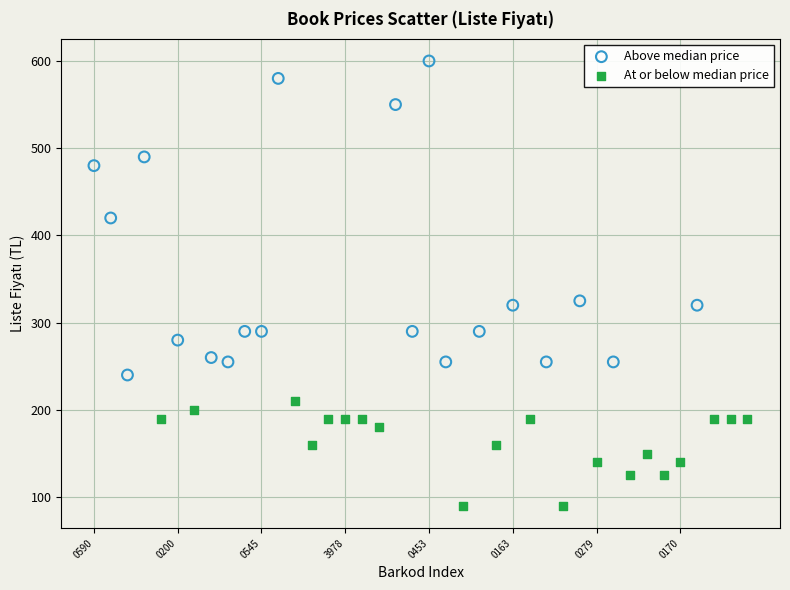

Which series contains the highest Y value?

Above median price